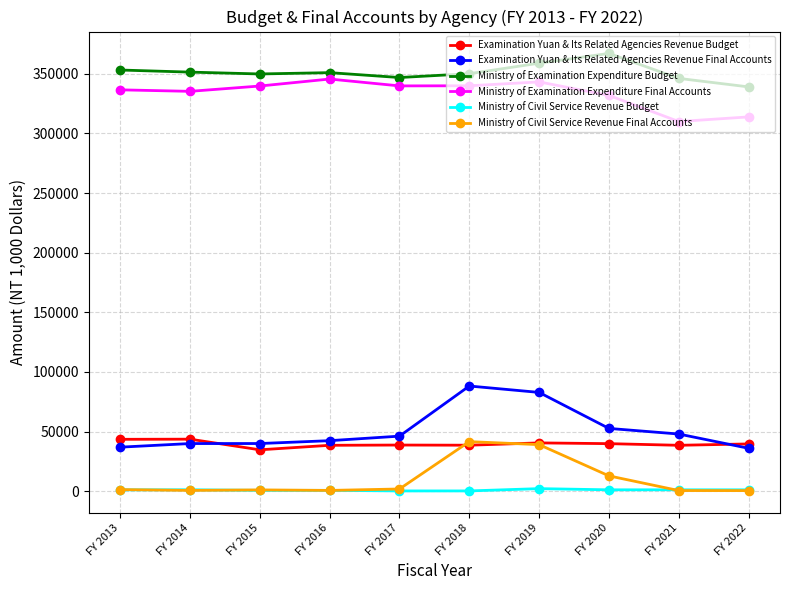

Which series has the largest range (max minus min)?

Examination Yuan & Its Related Agencies Revenue Final Accounts